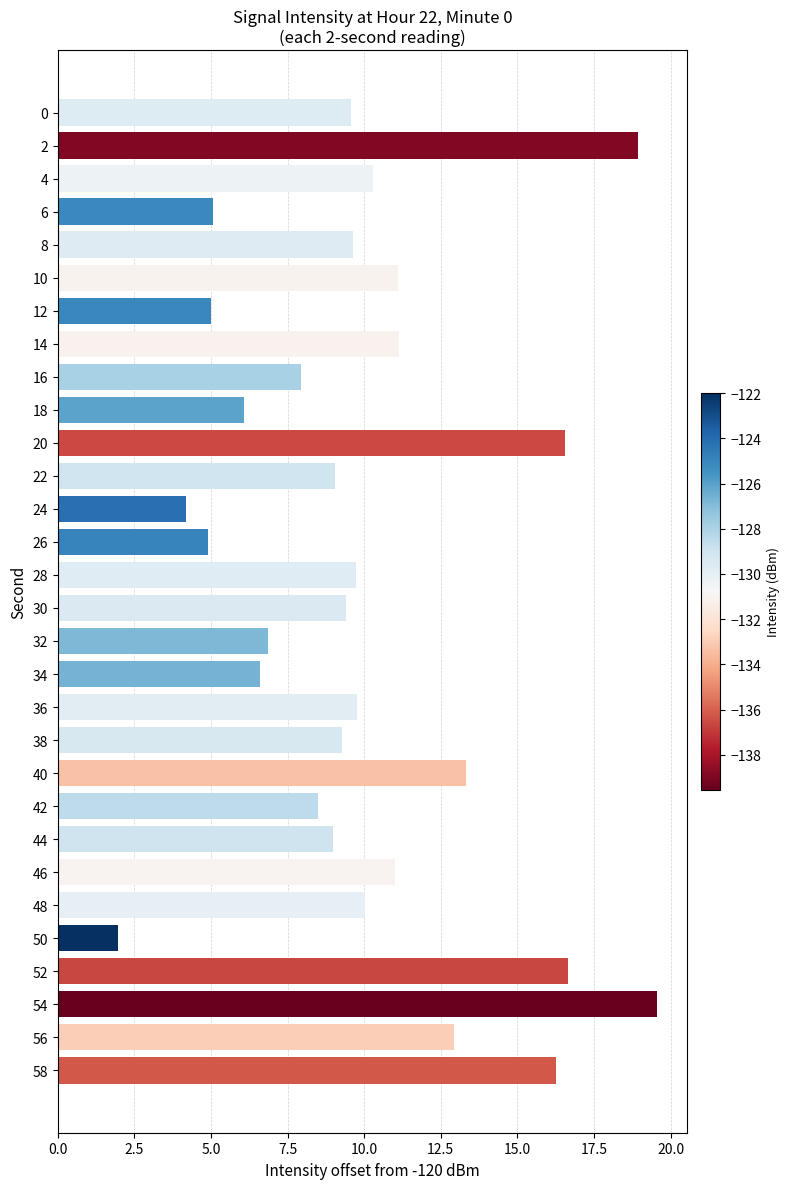

What is the approximate value at 58?

16.2